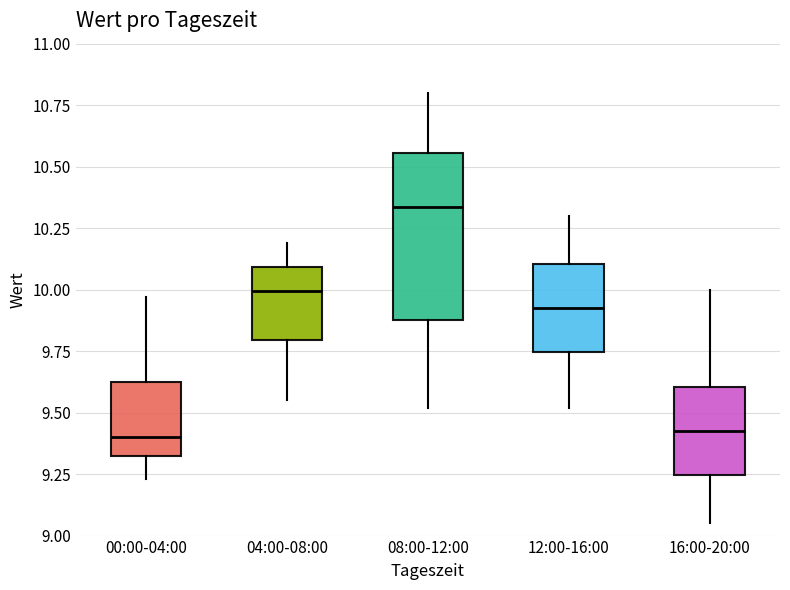

Reading left to right, transcribe this box plot: for each box, give where its median line is, the range the box spans, and where its two whiskers end, as read against the y-axis. The values are not printed on the chart, so give them approximately, as read against the axis.

00:00-04:00: median 9.40, box 9.35 to 9.60, whiskers 9.25 to 9.95
04:00-08:00: median 10.00, box 9.80 to 10.10, whiskers 9.55 to 10.20
08:00-12:00: median 10.35, box 9.90 to 10.55, whiskers 9.50 to 10.80
12:00-16:00: median 9.95, box 9.75 to 10.10, whiskers 9.50 to 10.30
16:00-20:00: median 9.45, box 9.25 to 9.60, whiskers 9.05 to 10.00